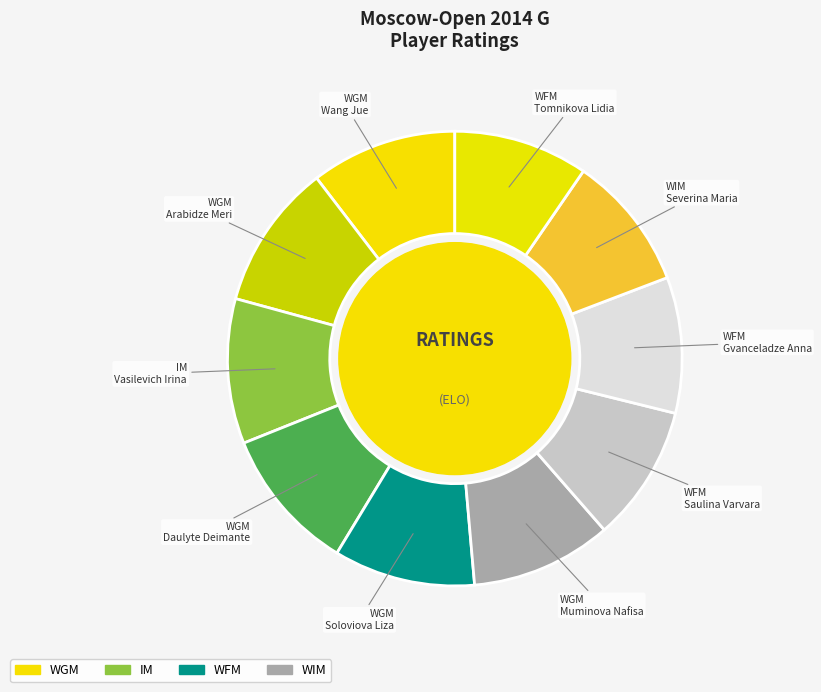

Which slice is the smallest?

WFM